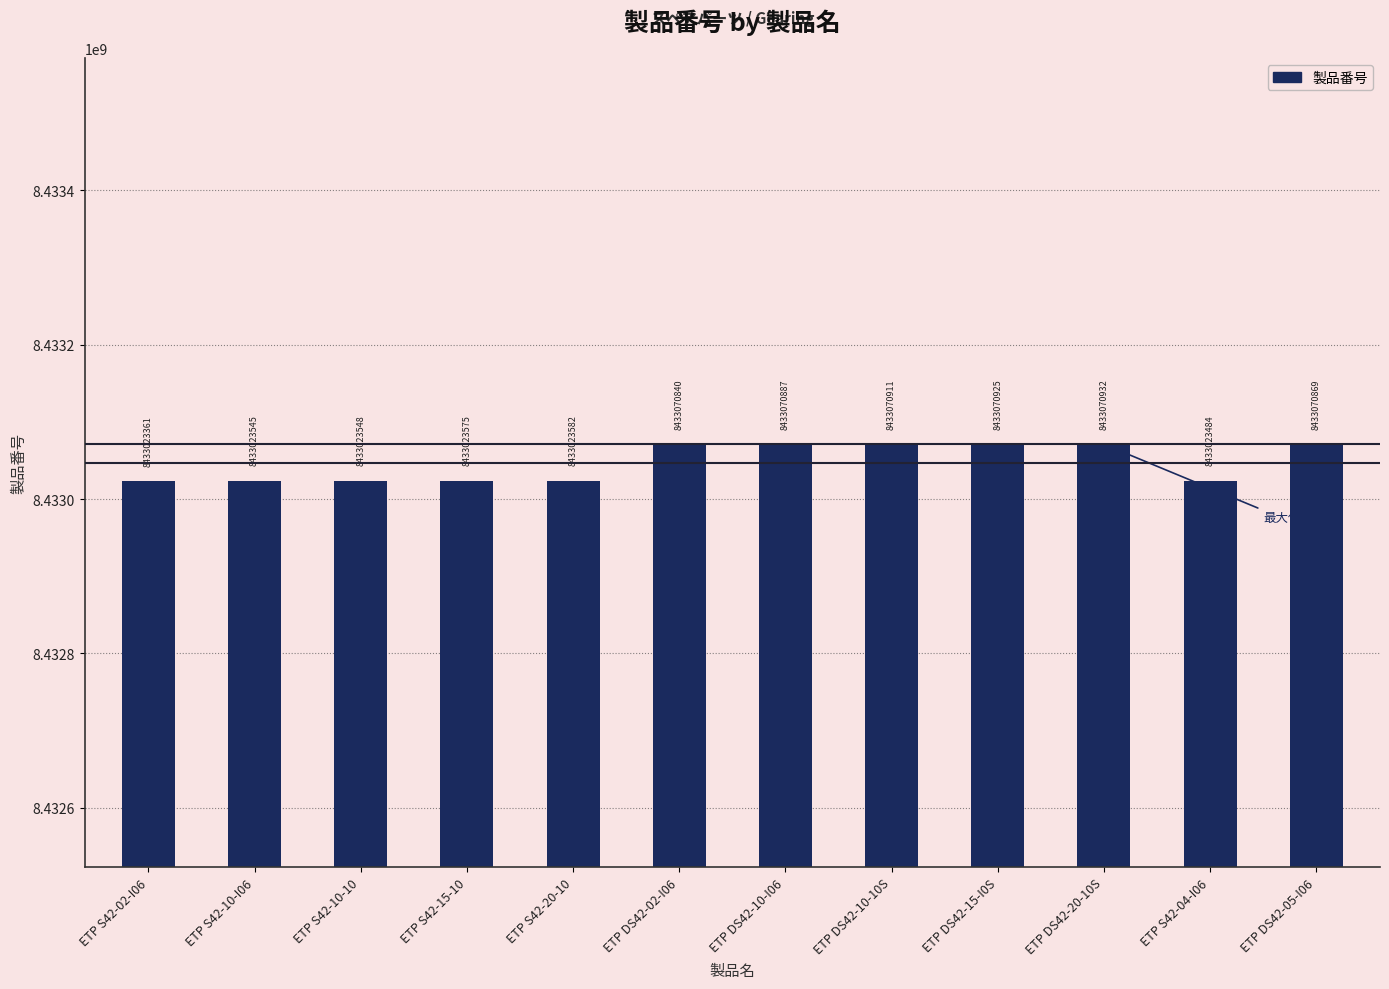

List the labels in order of value, smallest first.

ETP S42-02-I06, ETP S42-04-I06, ETP S42-10-I06, ETP S42-10-10, ETP S42-15-10, ETP S42-20-10, ETP DS42-02-I06, ETP DS42-05-I06, ETP DS42-10-I06, ETP DS42-10-10S, ETP DS42-15-I0S, ETP DS42-20-10S